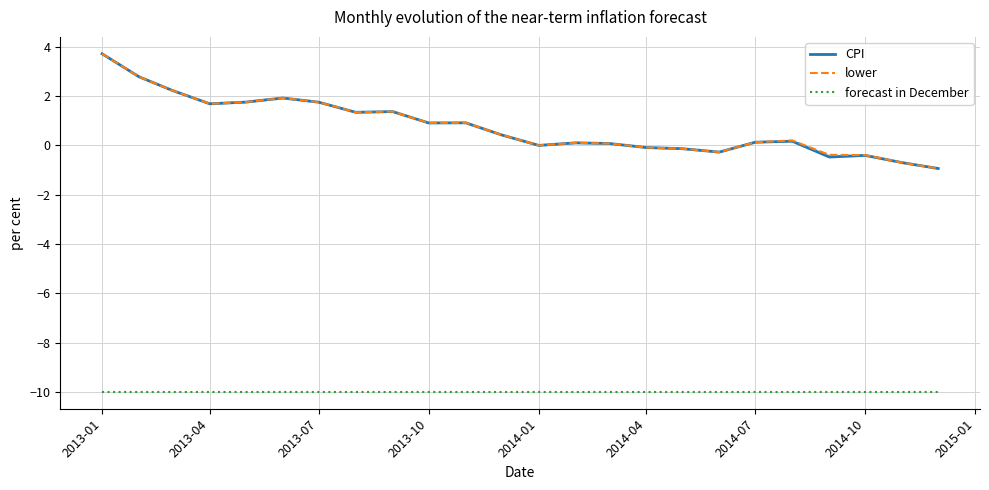

What are all the series names shown in the legend?

CPI, lower, forecast in December